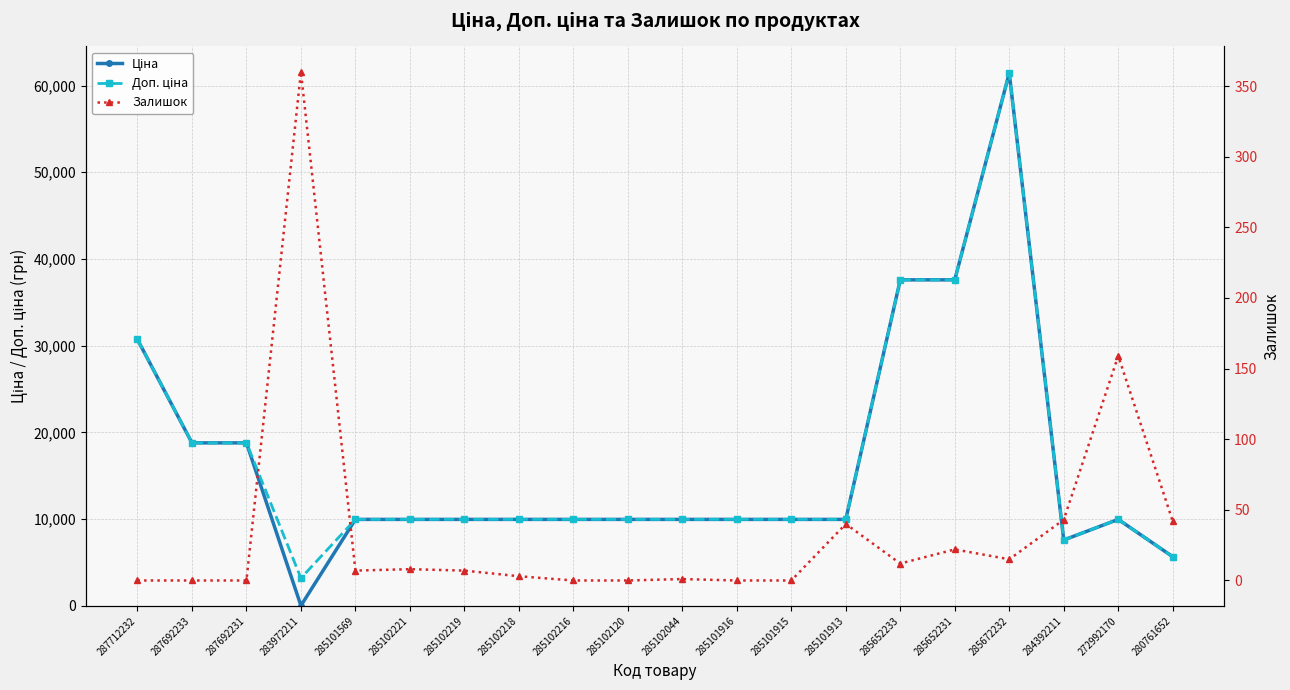

How many lines are shown in the chart?

3